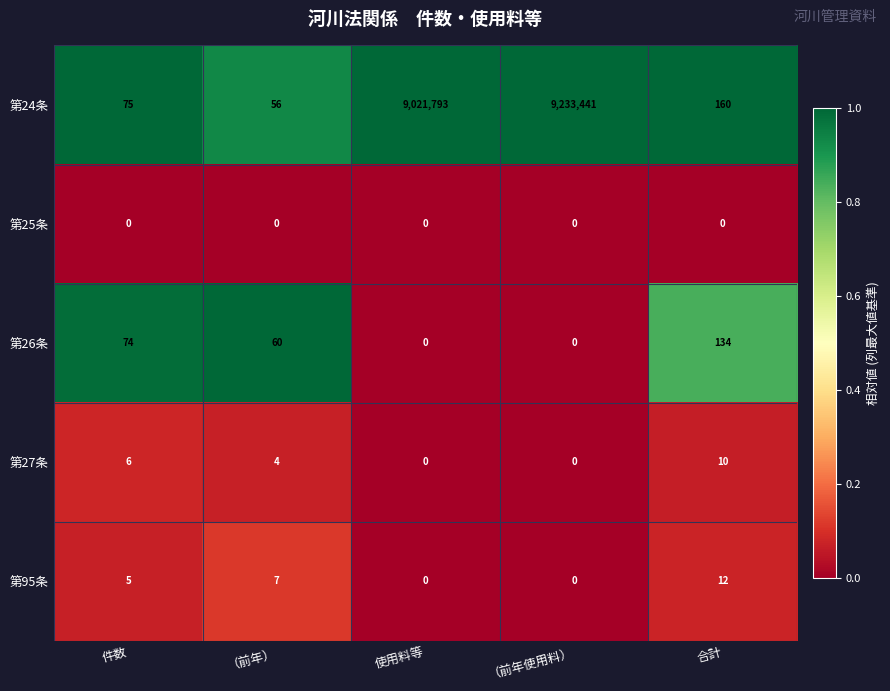

What is the total value across all series at （前年）?

127